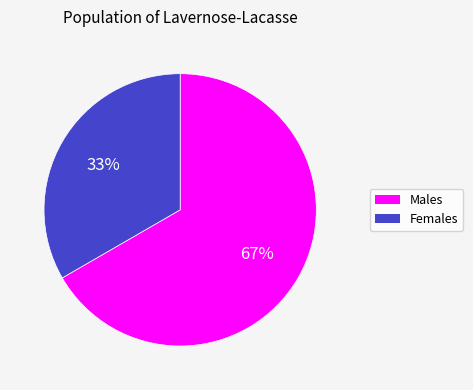

To the nearest percent, what is the average slice percentage?

50%